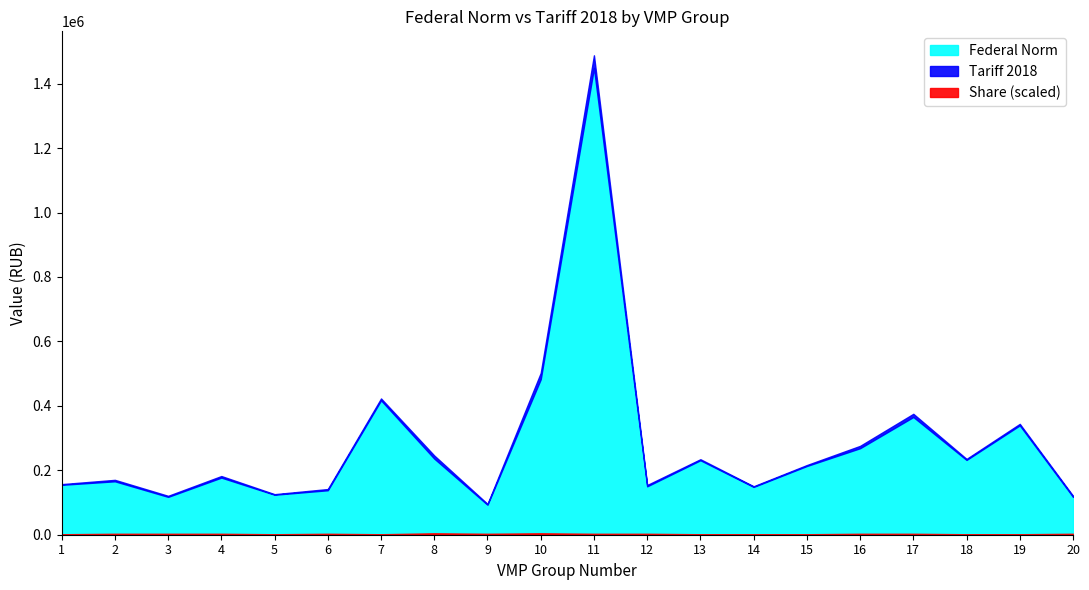

The Tariff 2018 series shows 687577.3 at 10. True or false?

False